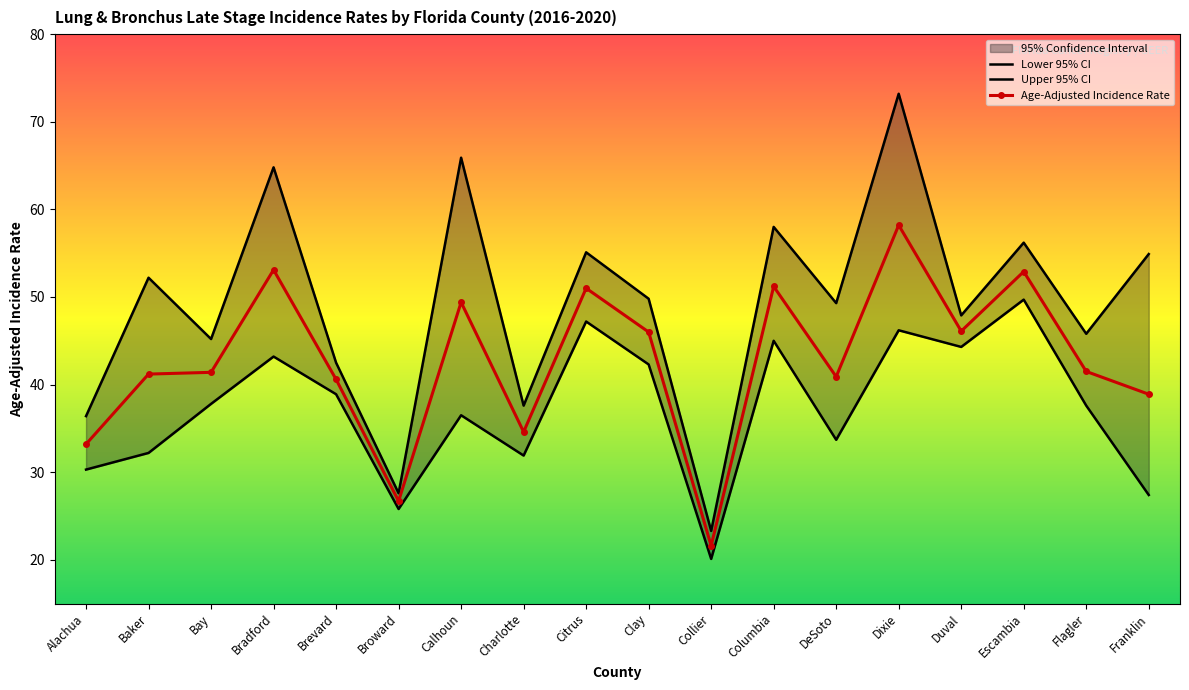

In Age-Adjusted Incidence Rate, how many points are lower than both neighbors (excluding endpoints)?

5